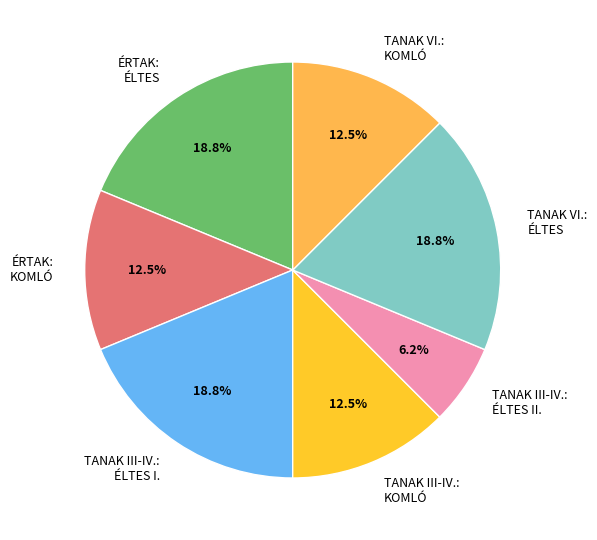

Is the sum of TANAK III-IV.: ÉLTES II. and ÉRTAK: ÉLTES greater than half?

No